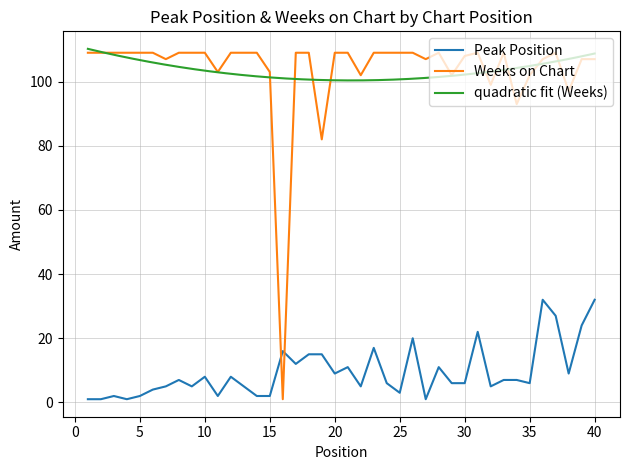

How many times do Weeks on Chart and Peak Position cross each other?

2